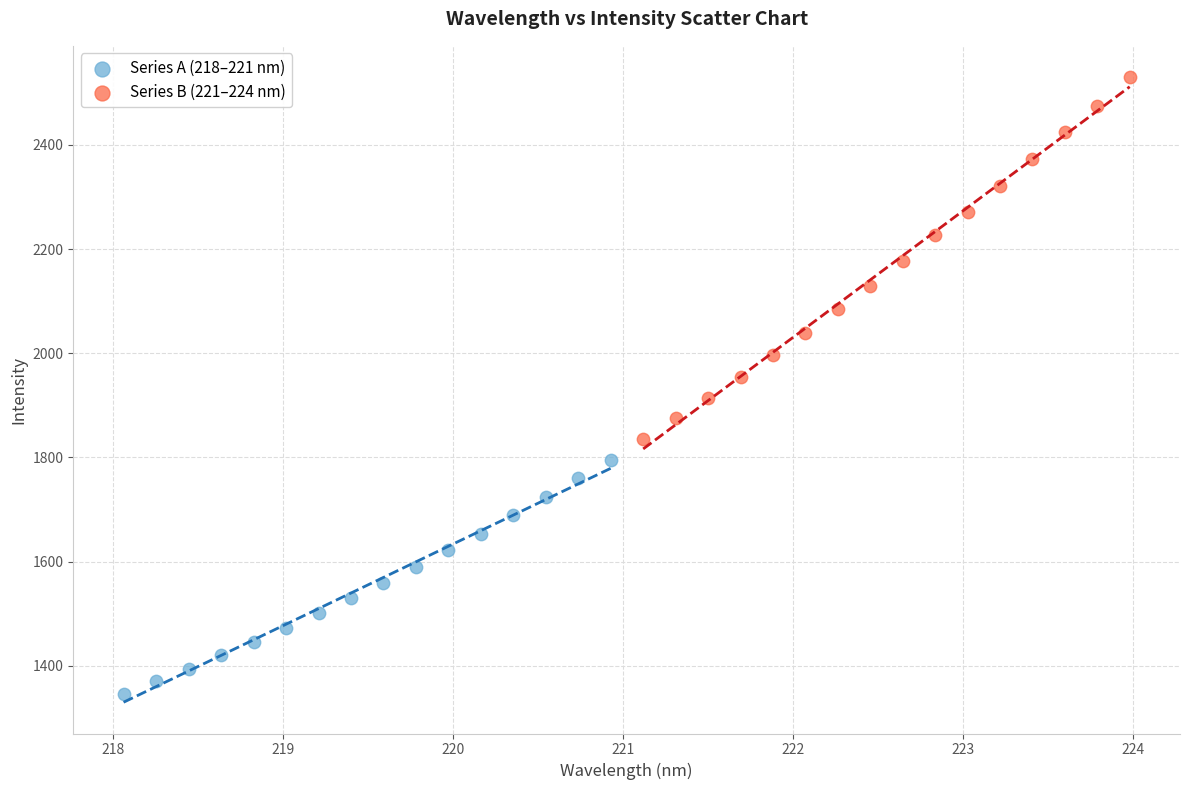

Which series contains the highest Y value?

Series B (221–224 nm)